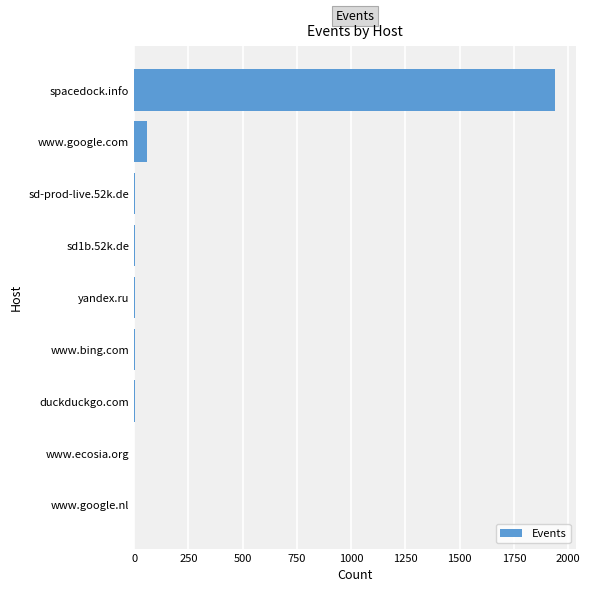

The chart shows a value of 2772 at spacedock.info. True or false?

False